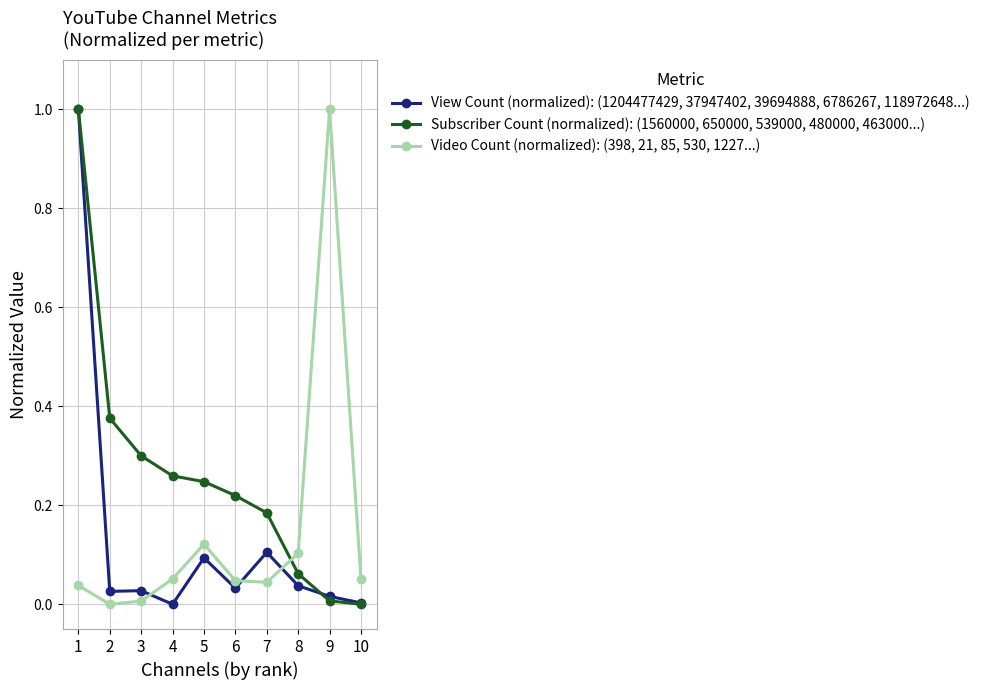

At which label does Video Count (normalized): (398, 21, 85, 530, 1227...) reach its peak?

9